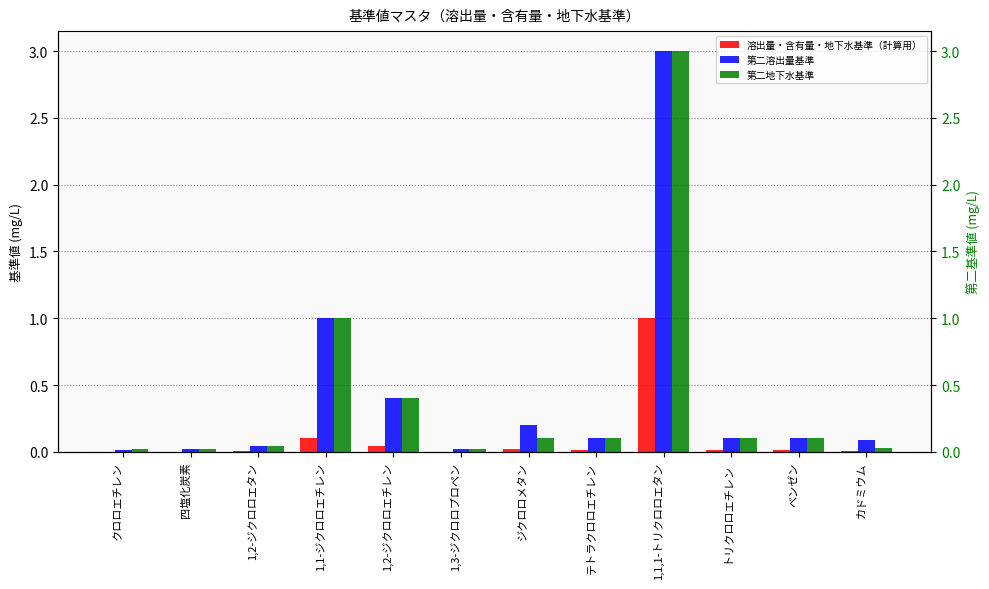

Reading right to left, transcribe all the data shown in this chart.

溶出量・含有量・地下水基準（計算用）: 0.0	0.0	0.0	1.0	0.0	0.0	0.0	0.0	0.1	0.0	0.0	0.0
第二溶出量基準: 0.1	0.1	0.1	3.0	0.1	0.2	0.0	0.4	1.0	0.0	0.0	0.0
第二地下水基準: 0.0	0.1	0.1	3.0	0.1	0.1	0.0	0.4	1.0	0.0	0.0	0.0